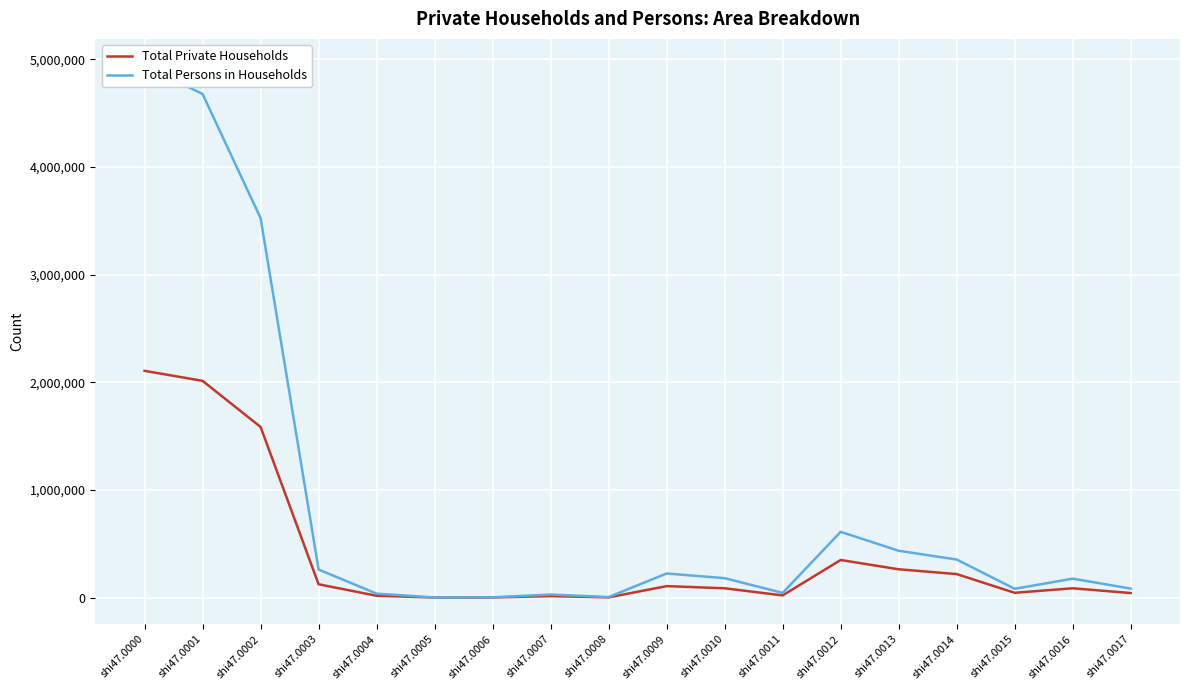

Is the value of Total Persons in Households at shi47.0008 greater than the value of Total Private Households at shi47.0002?

No